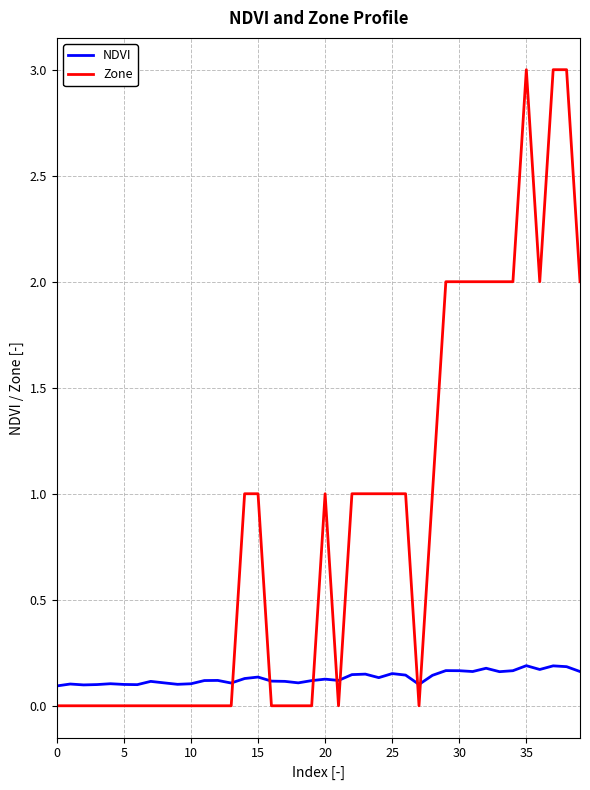

Which series has the largest total across all categories?

Zone